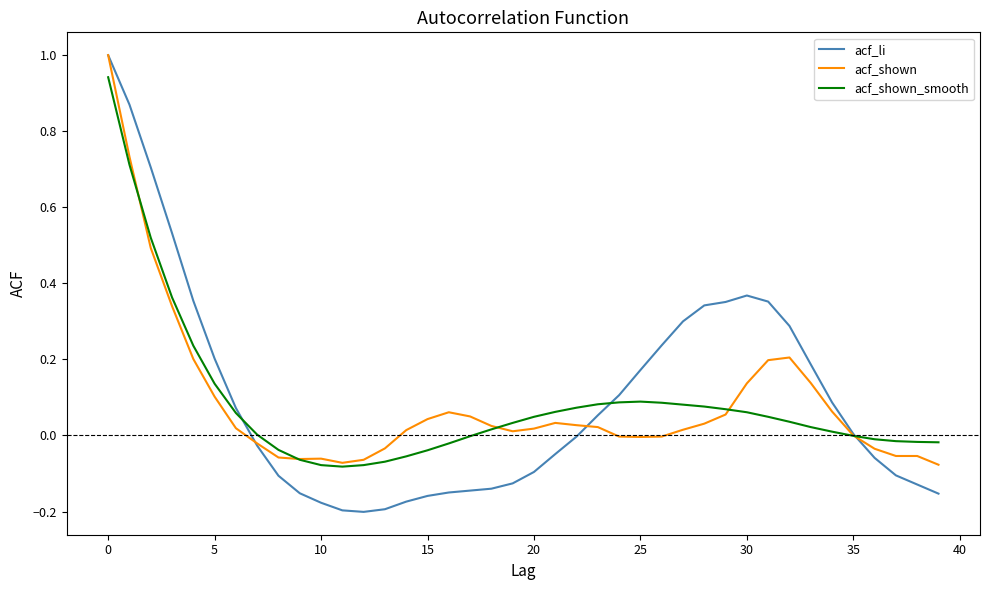

How many lines are shown in the chart?

3